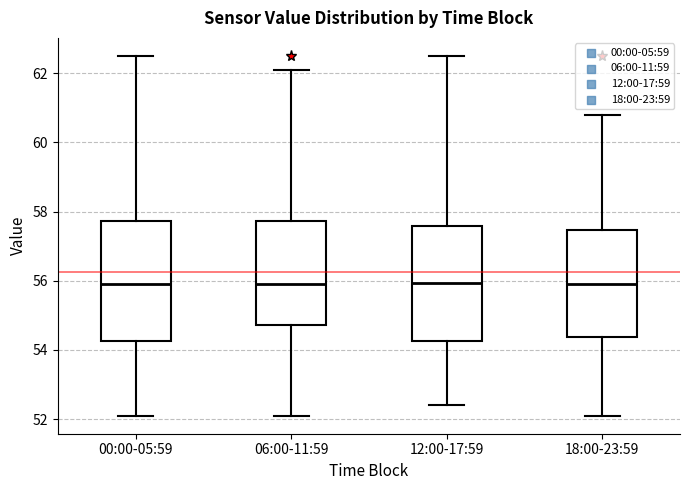

Where does the median line of the box for 06:00-11:59 sit on the y-axis? The values are not printed on the chart, so give them approximately, as read against the axis.

56.0